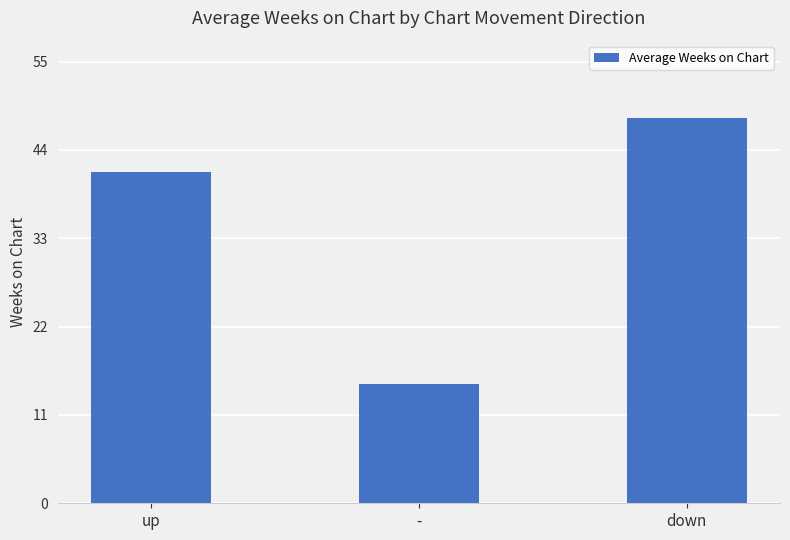

What is the maximum value shown in the chart?

48.0